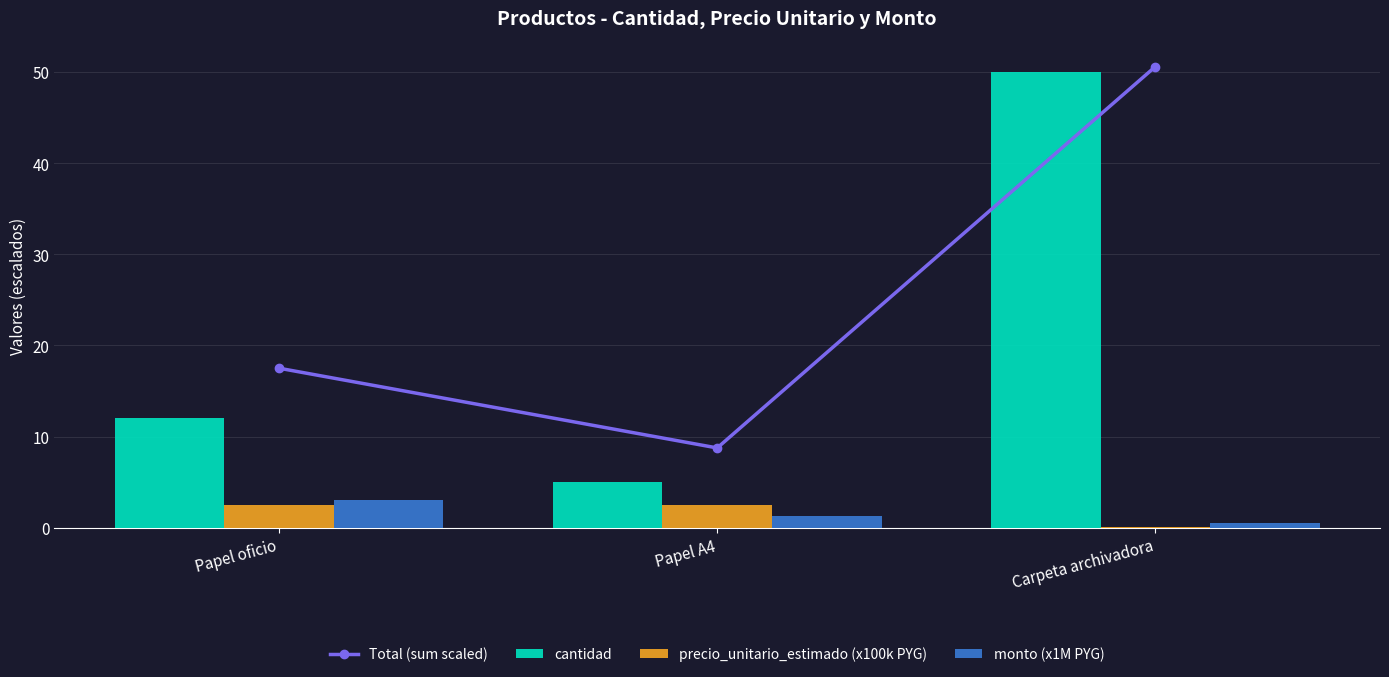

Reading left to right, extract all data points from this chart.

Total (sum scaled): 17.5	8.8	50.6
cantidad: 12.0	5.0	50.0
precio_unitario_estimado (x100k PYG): 2.5	2.5	0.1
monto (x1M PYG): 3.0	1.2	0.5